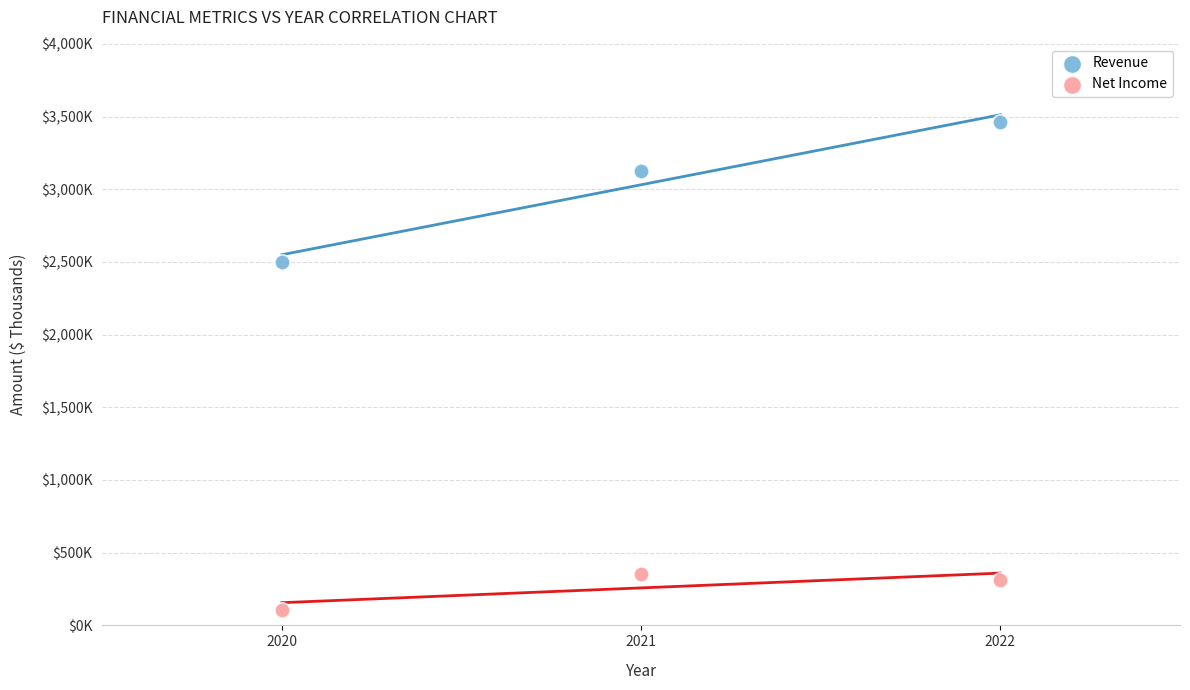

What are all the series names shown in the legend?

Revenue, Net Income